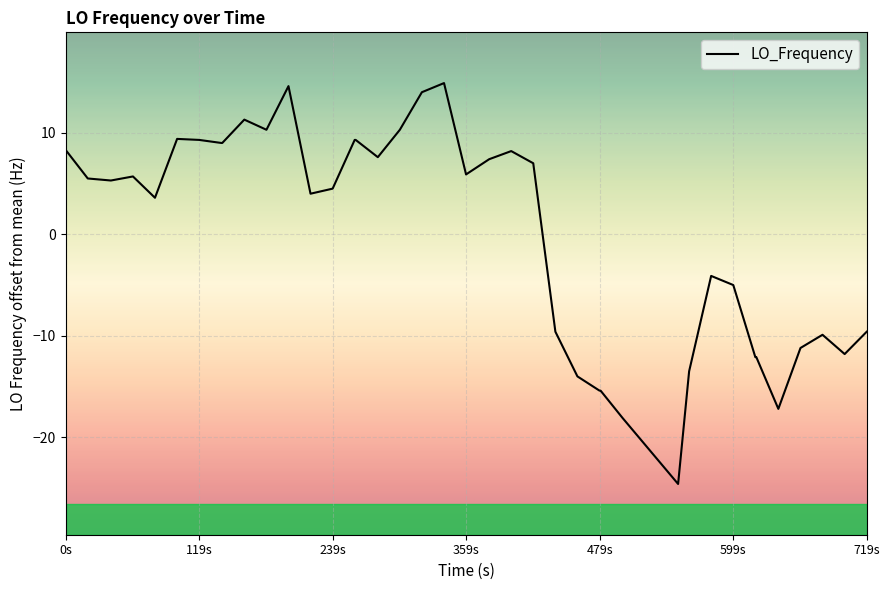

What is the difference between the maximum and minimum values?

39.5